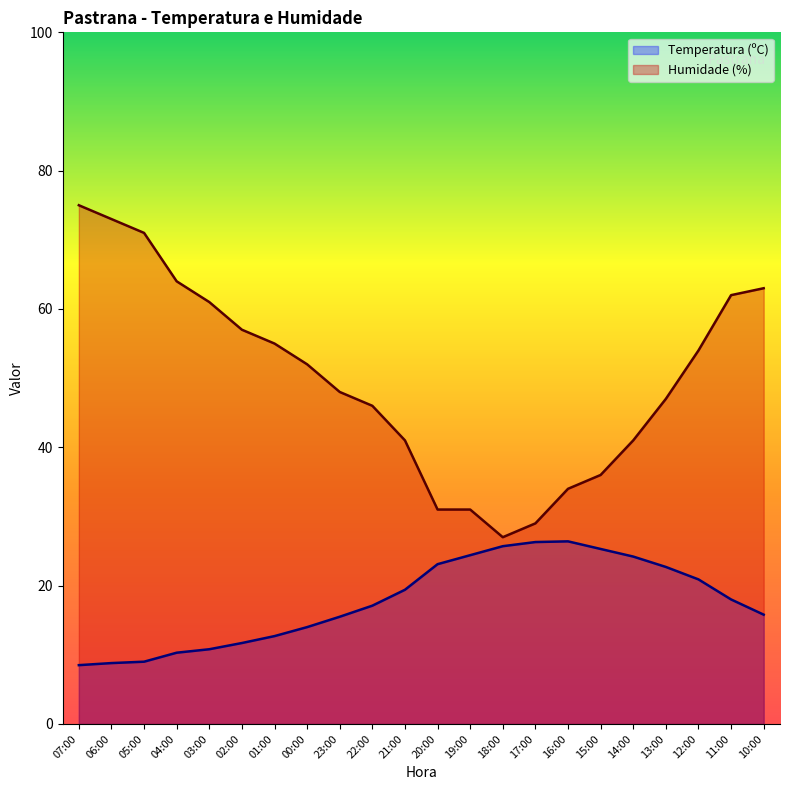

True or false: Temperatura (ºC) and Humidade (%) cross at least once.

False